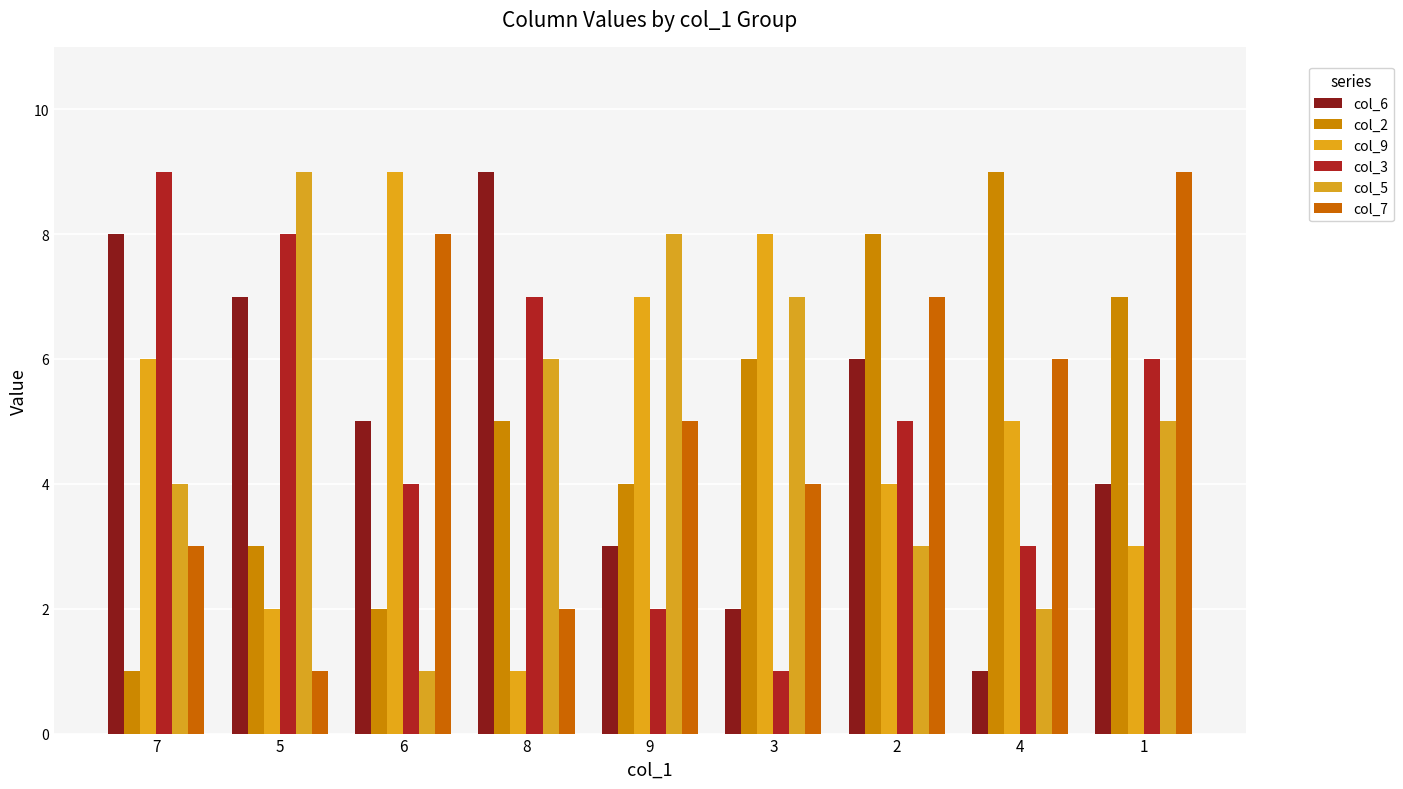

What is the difference between the col_7 values at 6 and 4?

2